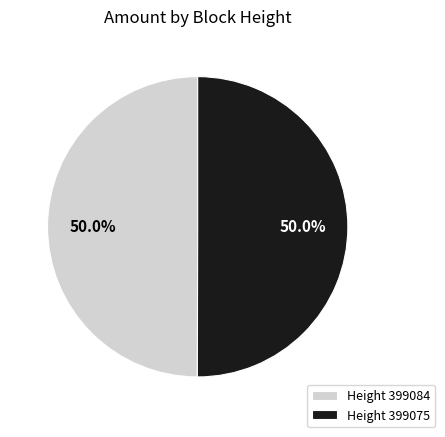

What is the ratio of the value at Height 399084 to the value at Height 399075?

1.0